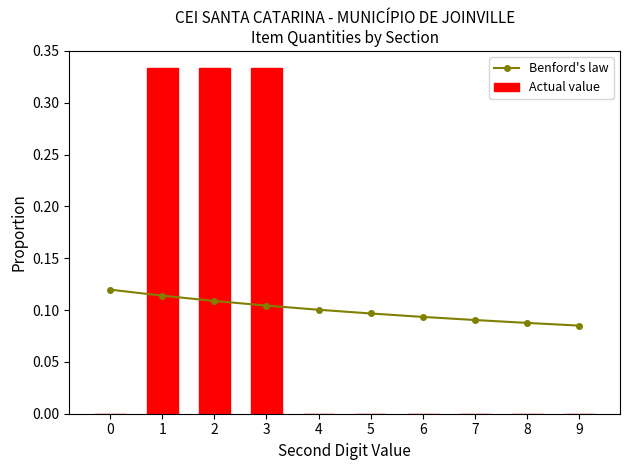

Rank the series at 7 from highest to lowest value.

Benford's law, Actual value